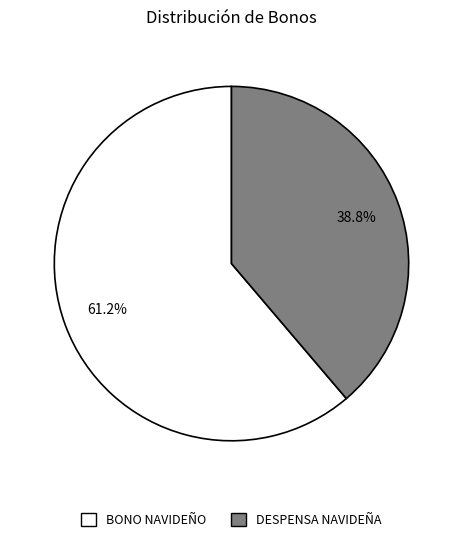

The BONO NAVIDEÑO slice represents 73% of the pie. True or false?

False